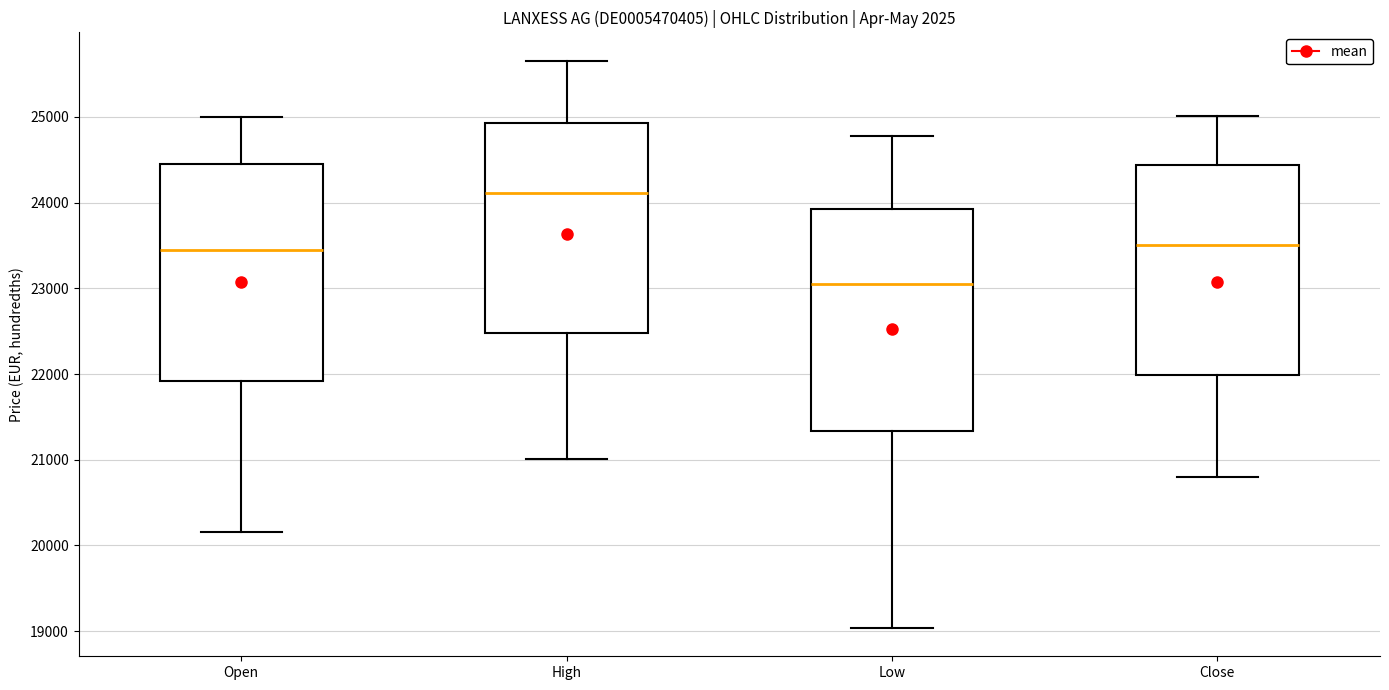

Where does the upper whisker of the box for Low end on the y-axis? The values are not printed on the chart, so give them approximately, as read against the axis.

24800